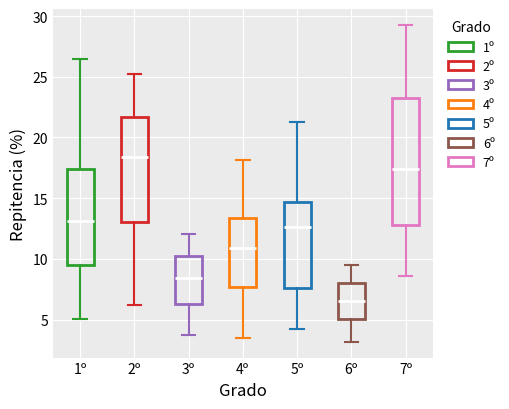

Reading left to right, transcribe this box plot: for each box, give where its median line is, the range the box spans, and where its two whiskers end, as read against the y-axis. The values are not printed on the chart, so give them approximately, as read against the axis.

1º: median 13.0, box 9.5 to 17.5, whiskers 5.0 to 26.5
2º: median 18.5, box 13.0 to 21.5, whiskers 6.0 to 25.0
3º: median 8.5, box 6.5 to 10.5, whiskers 4.0 to 12.0
4º: median 11.0, box 7.5 to 13.5, whiskers 3.5 to 18.0
5º: median 12.5, box 7.5 to 14.5, whiskers 4.0 to 21.0
6º: median 6.5, box 5.0 to 8.0, whiskers 3.0 to 9.5
7º: median 17.5, box 13.0 to 23.5, whiskers 8.5 to 29.5